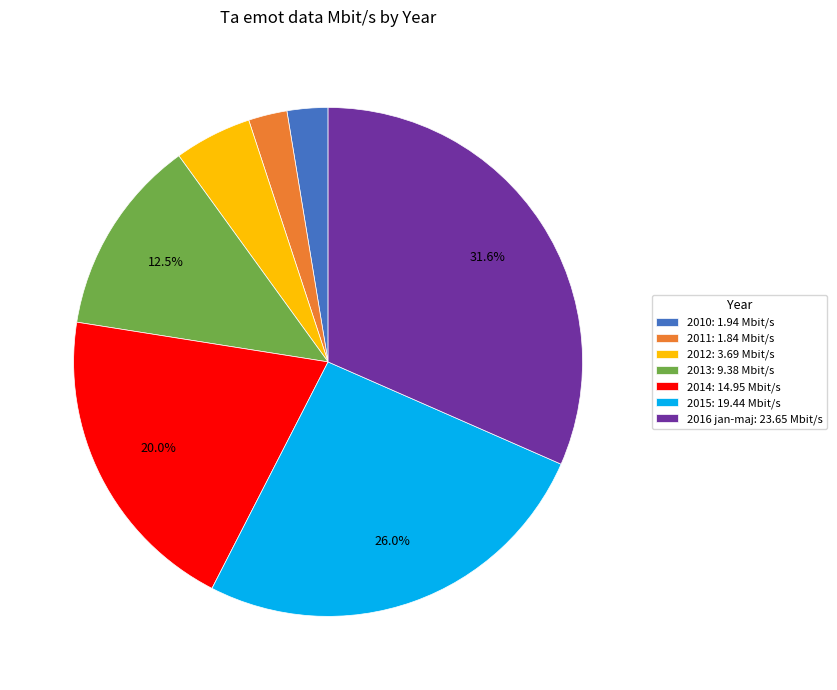

Which has a higher value, 2013: 9.38 Mbit/s or 2010: 1.94 Mbit/s?

2013: 9.38 Mbit/s